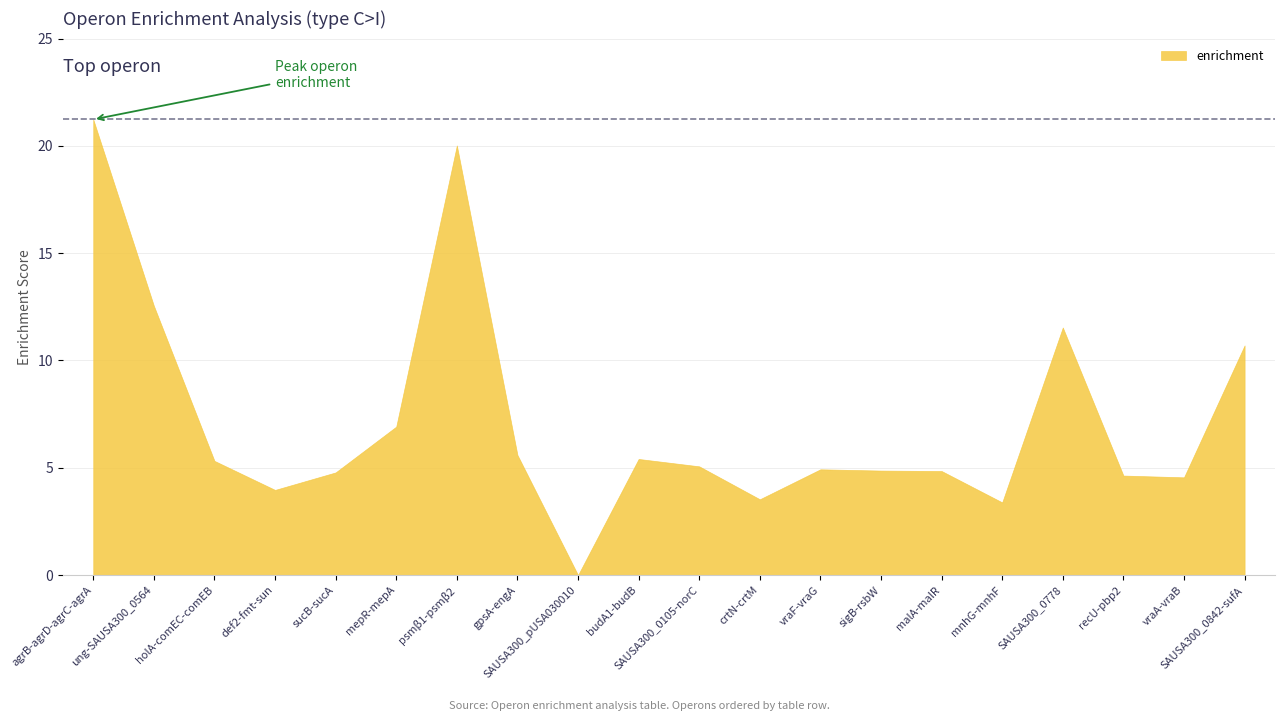

What is the label of the 9th point from the right?

crtN-crtM